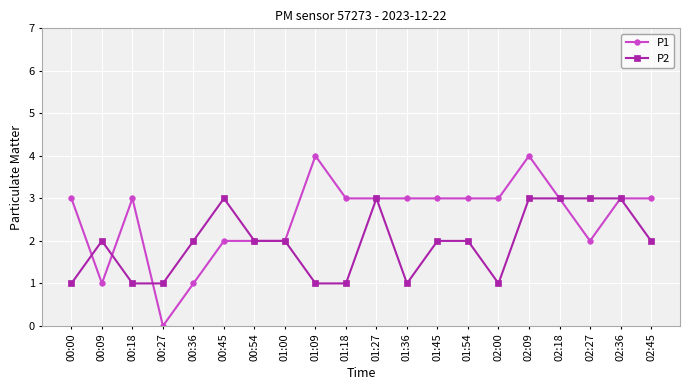

Which category has the lowest value in the P1 series?

00:27